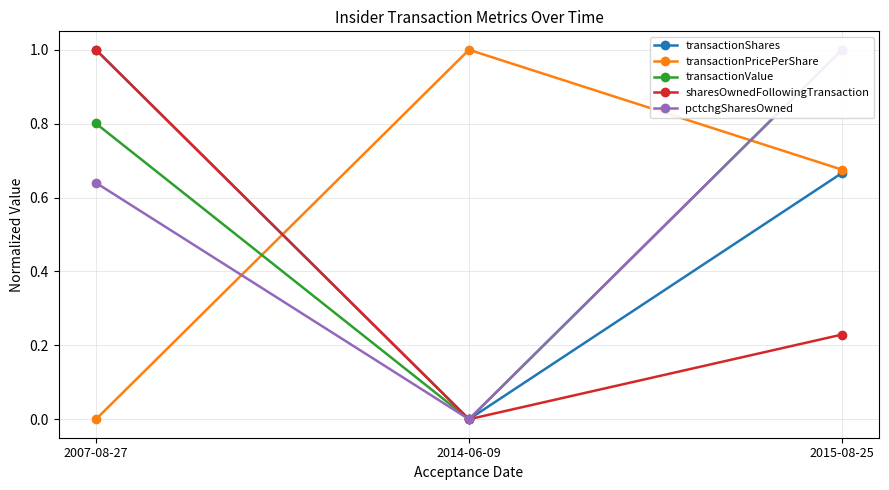

Rank the categories by pctchgSharesOwned value from highest to lowest.

2015-08-25, 2007-08-27, 2014-06-09